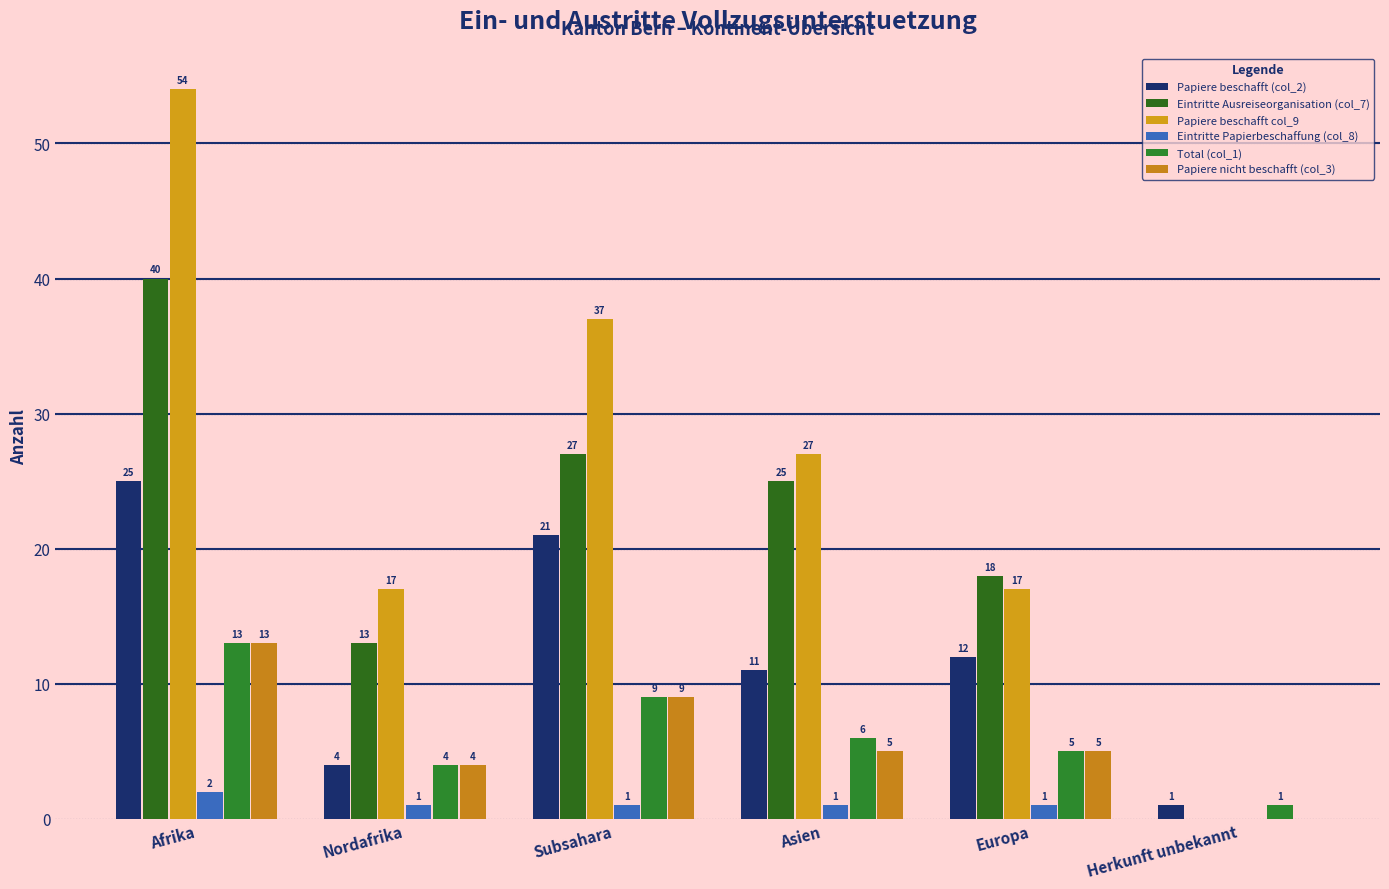

What is the sum of the Papiere beschafft col_9 values at Herkunft unbekannt and Asien?

27